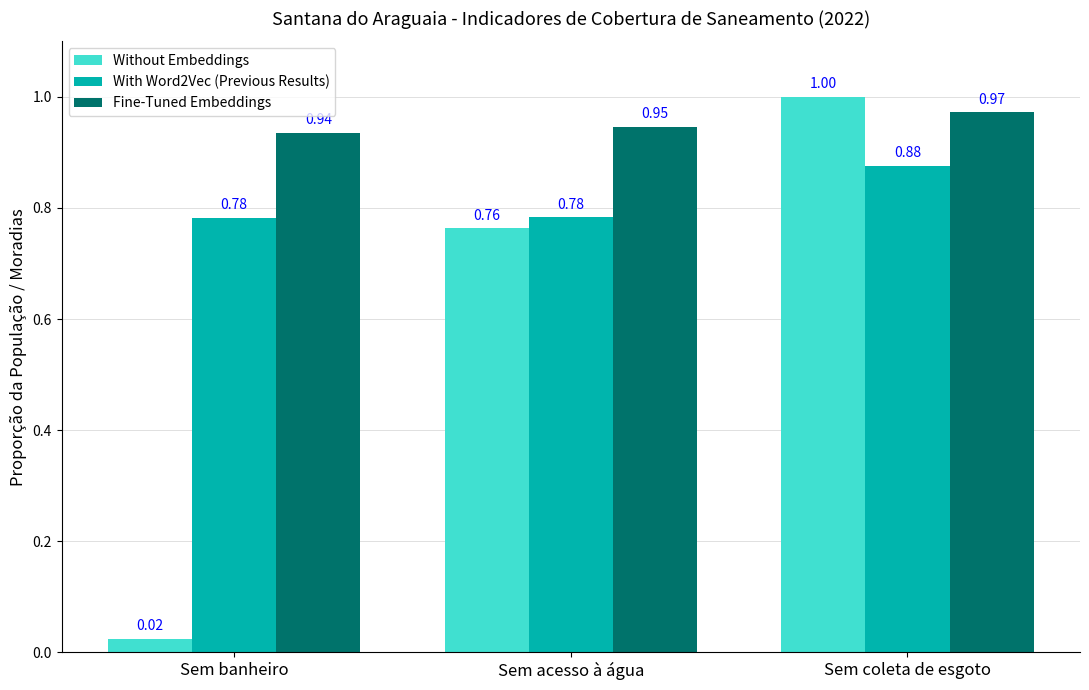

Is the value of With Word2Vec (Previous Results) at Sem coleta de esgoto greater than the value of Fine-Tuned Embeddings at Sem acesso à água?

No